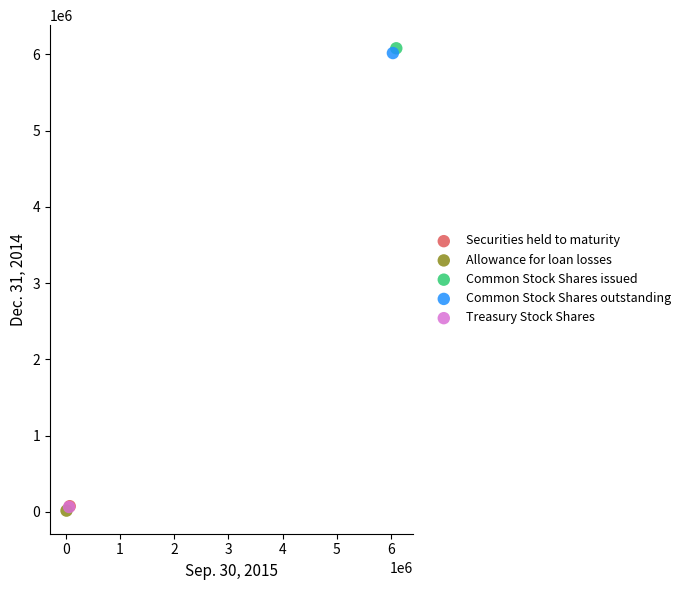

Which series contains the highest Y value?

Common Stock Shares issued